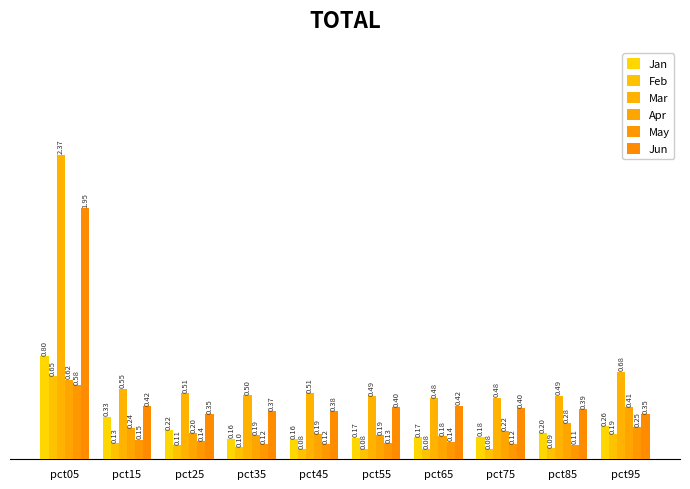

How many bars are there in each group?

6